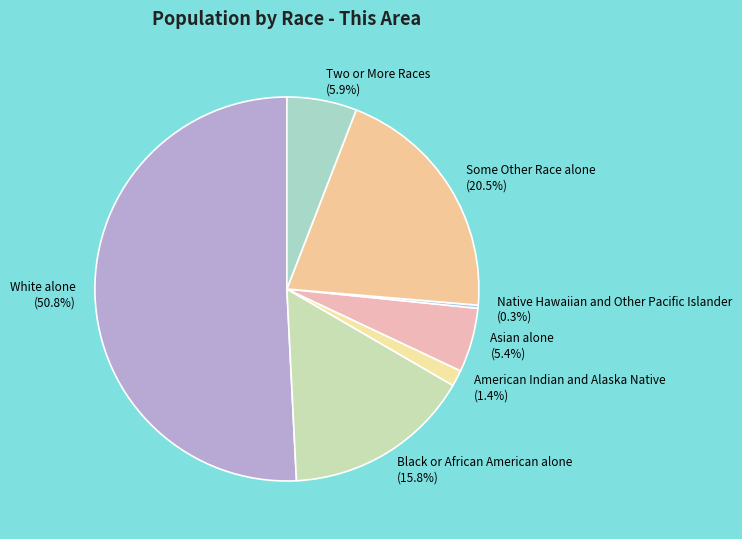

What is the largest slice in the pie chart?

White alone